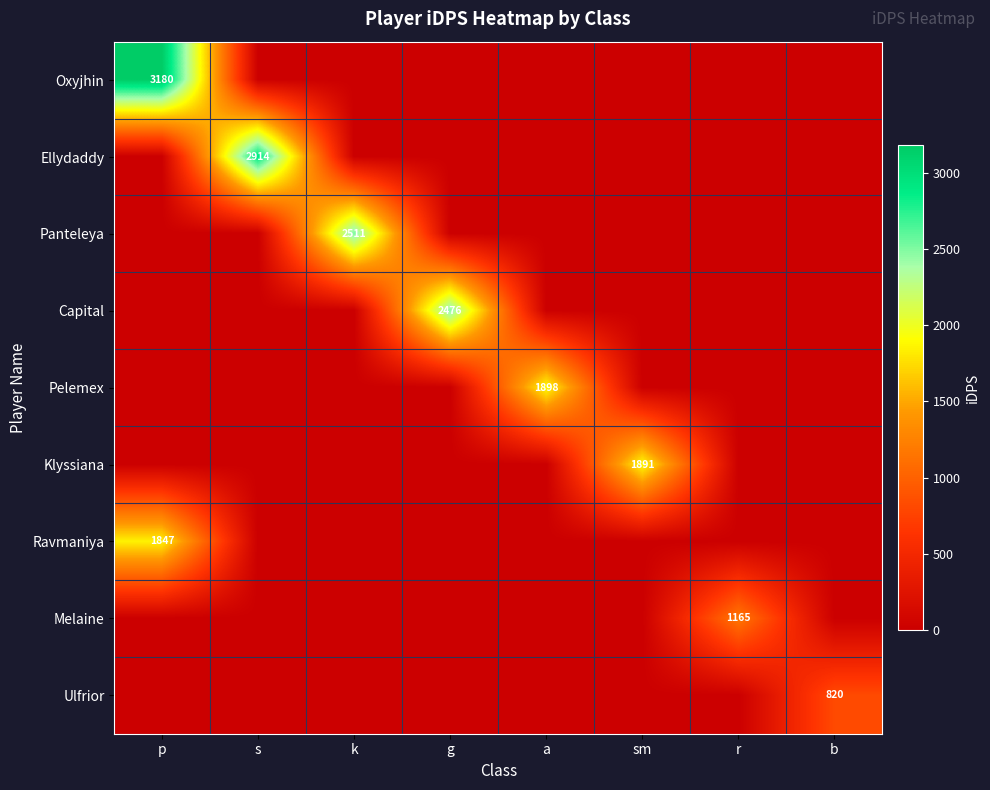

True or false: Klyssiana has a value of 1891 at sm.

True